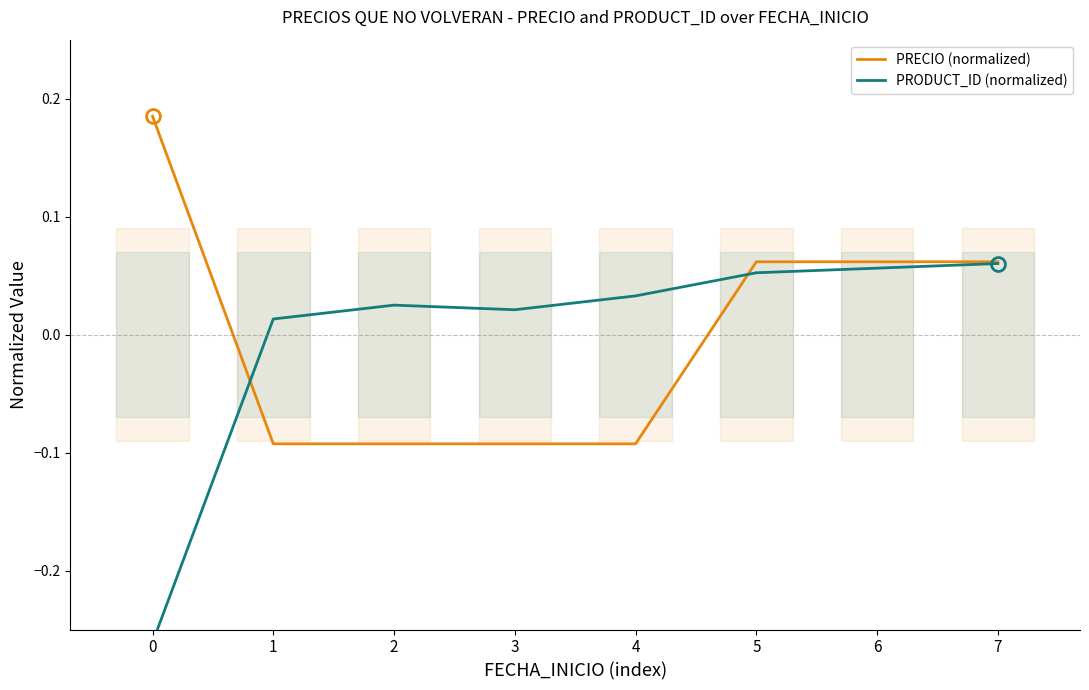

Where do PRECIO (normalized) and PRODUCT_ID (normalized) first cross each other?

0 and 1